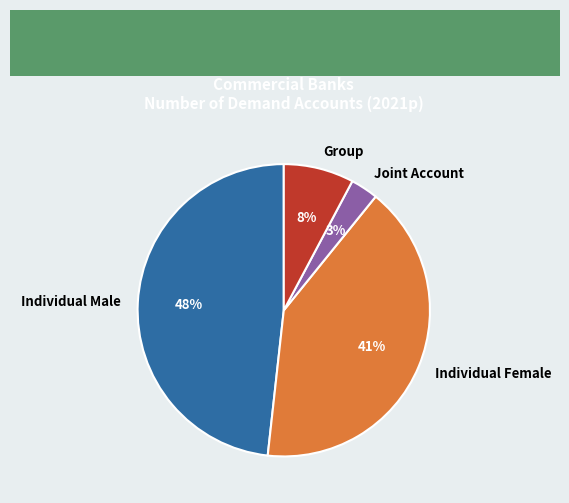

Which slice is the smallest?

Joint Account